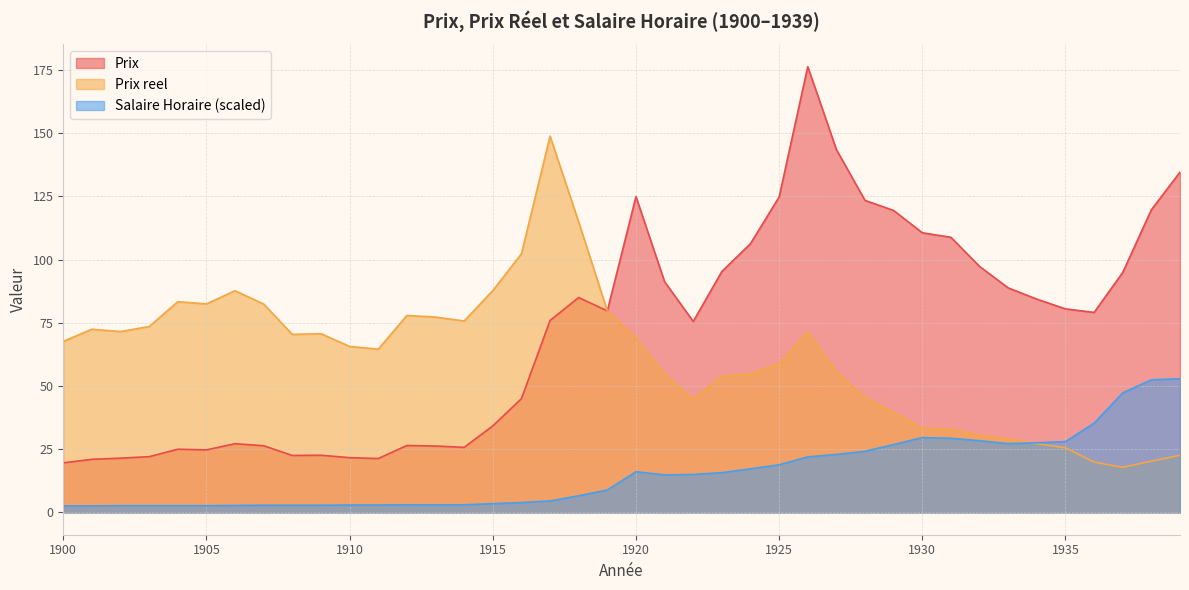

Which has a higher value, 1905 or 1909?

1905